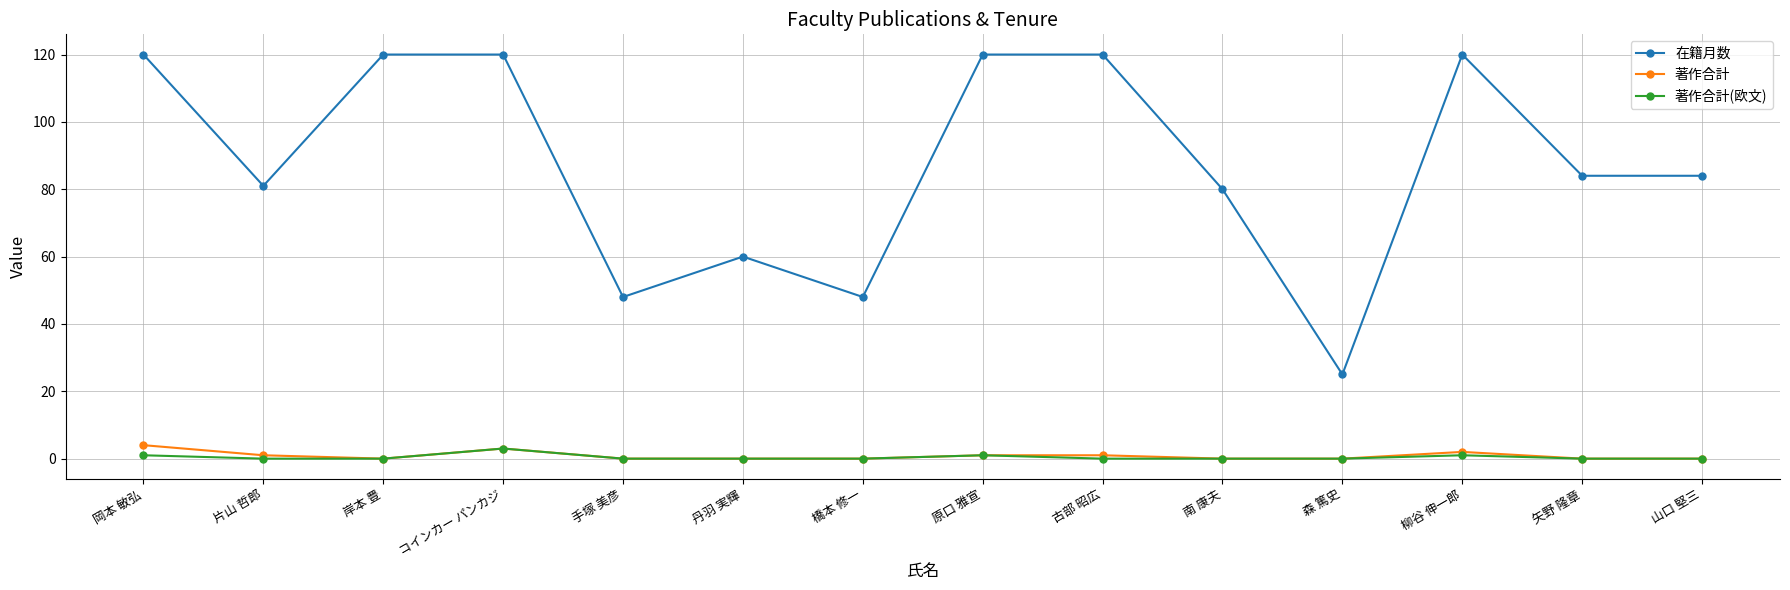

At how many categories does at least one series exceed 22?

14